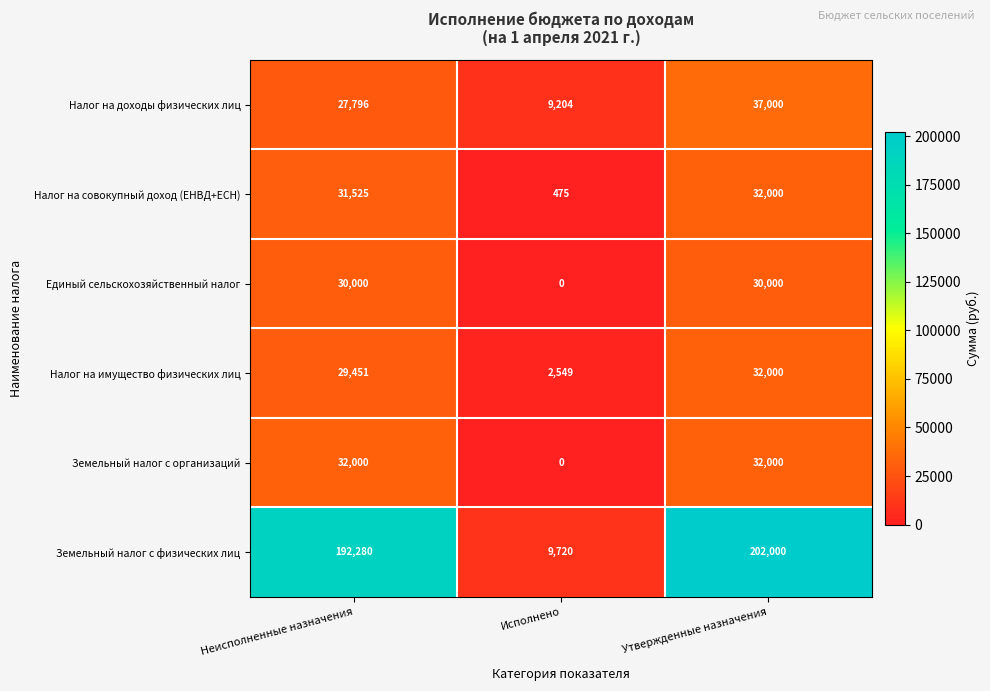

What is the total value across all series at Исполнено?

21948